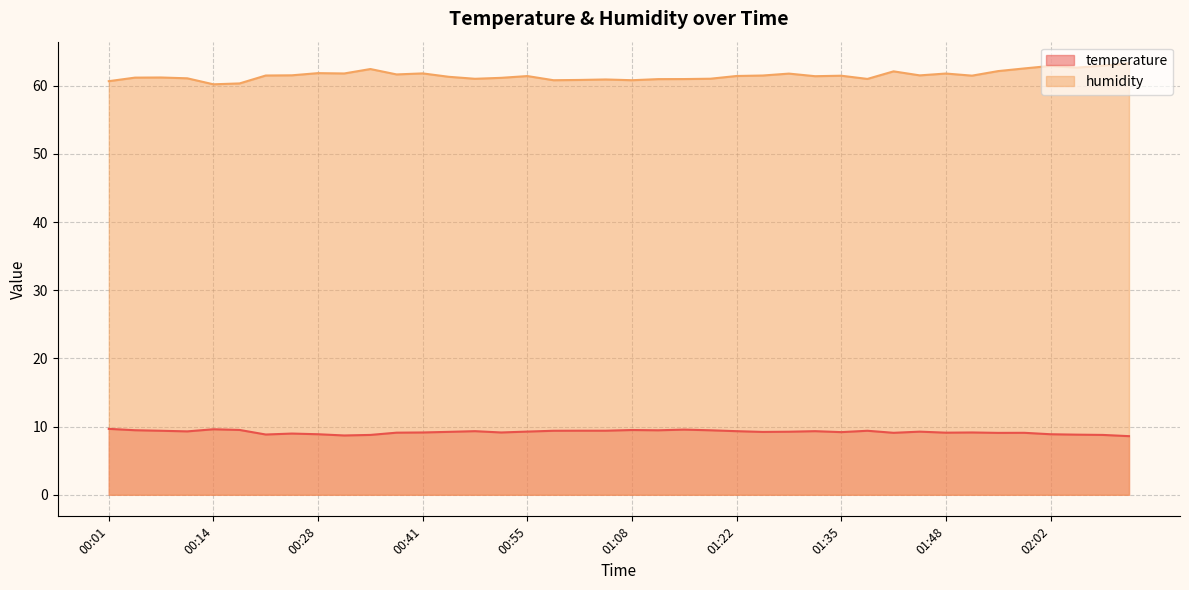

What value does the temperature series have at 01:42?

9.1